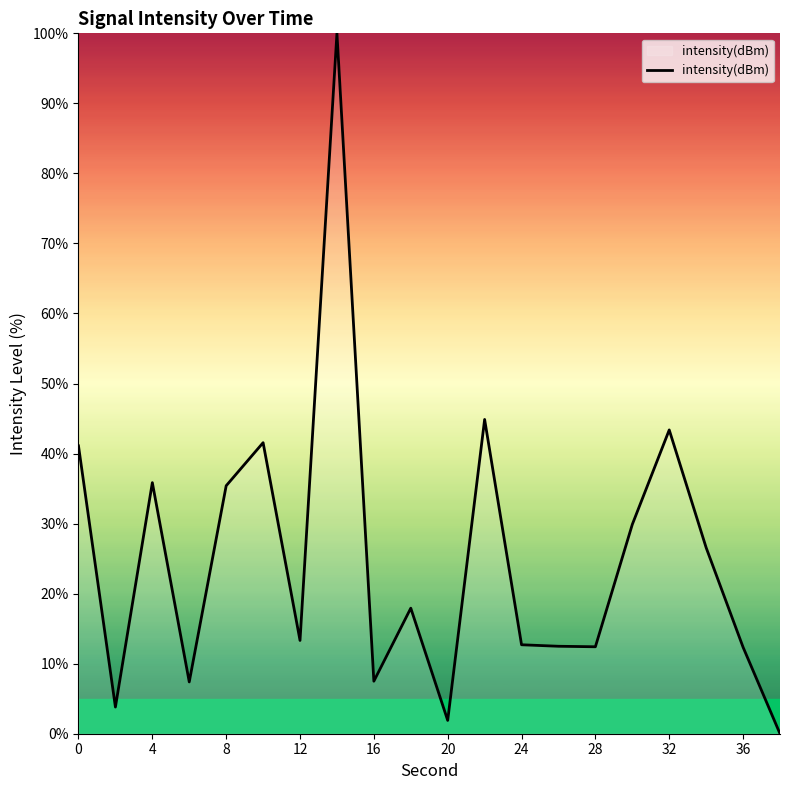

What is the maximum value shown in the chart?

100.0